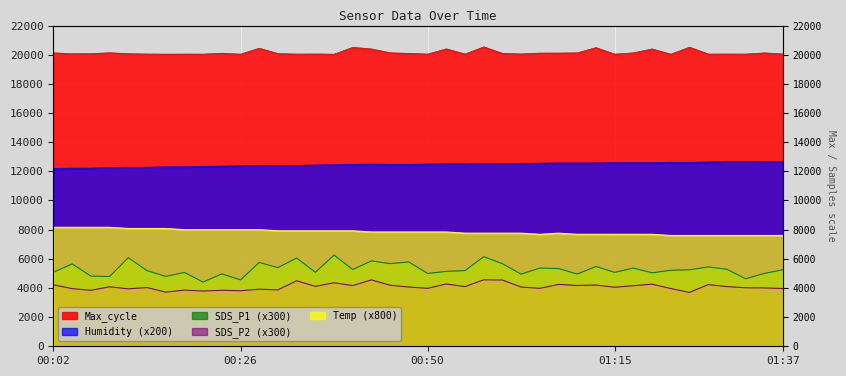

How many lines are shown in the chart?

5